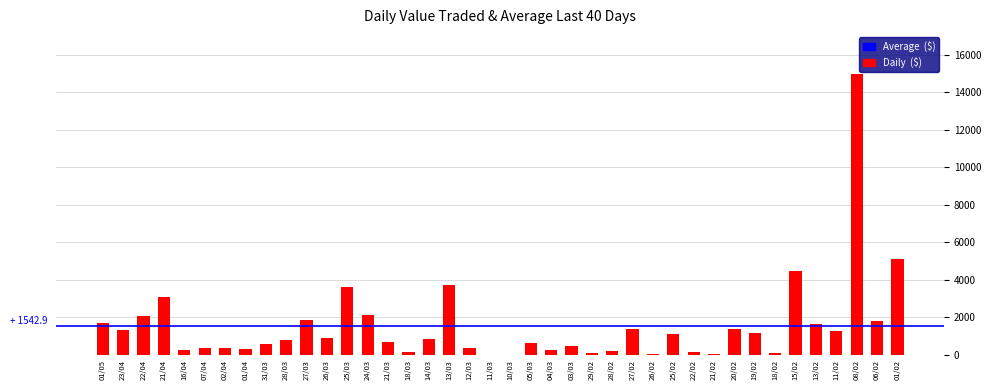

Is it true that the value at 02/04 is 375?

True